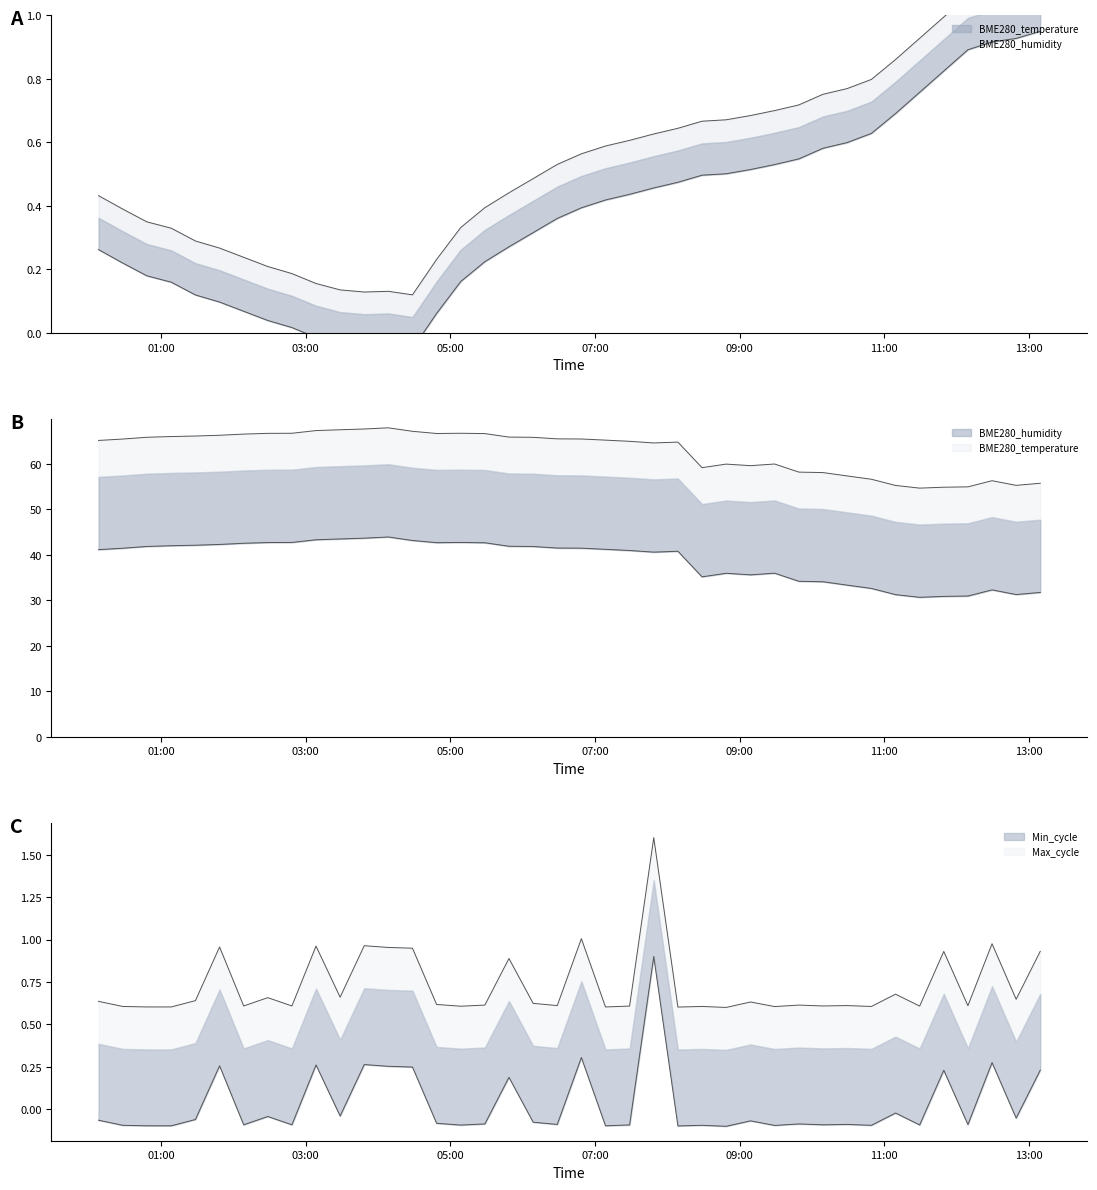

What is the total value across all series at 2023/06/30 11:49:17?

56.9